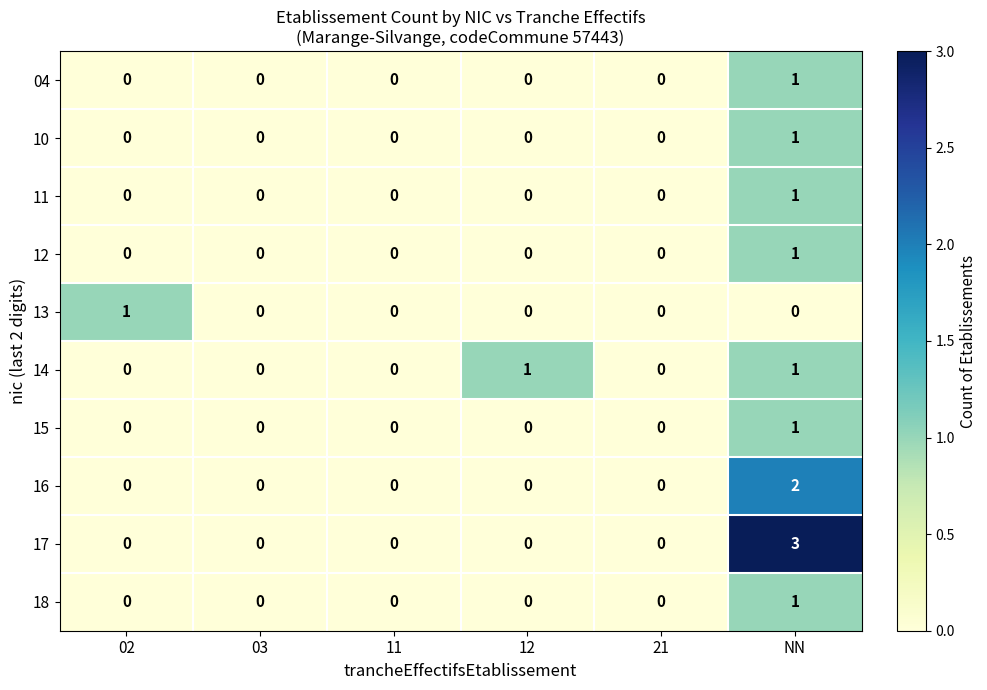

How many 13 values are between 0 and 1?

6